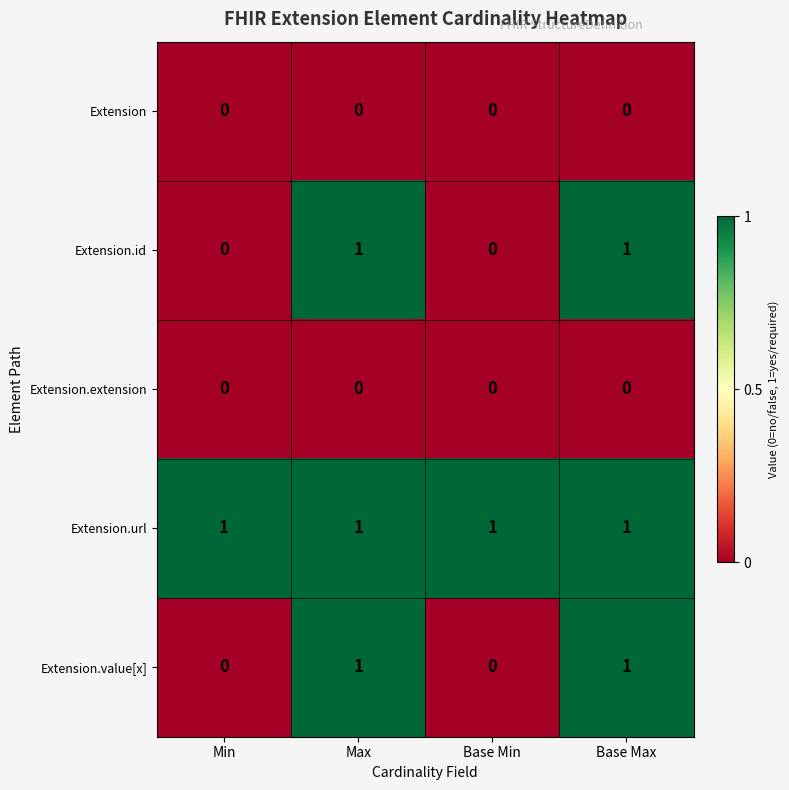

Count the Extension.id values in the range 0 to 1.

4